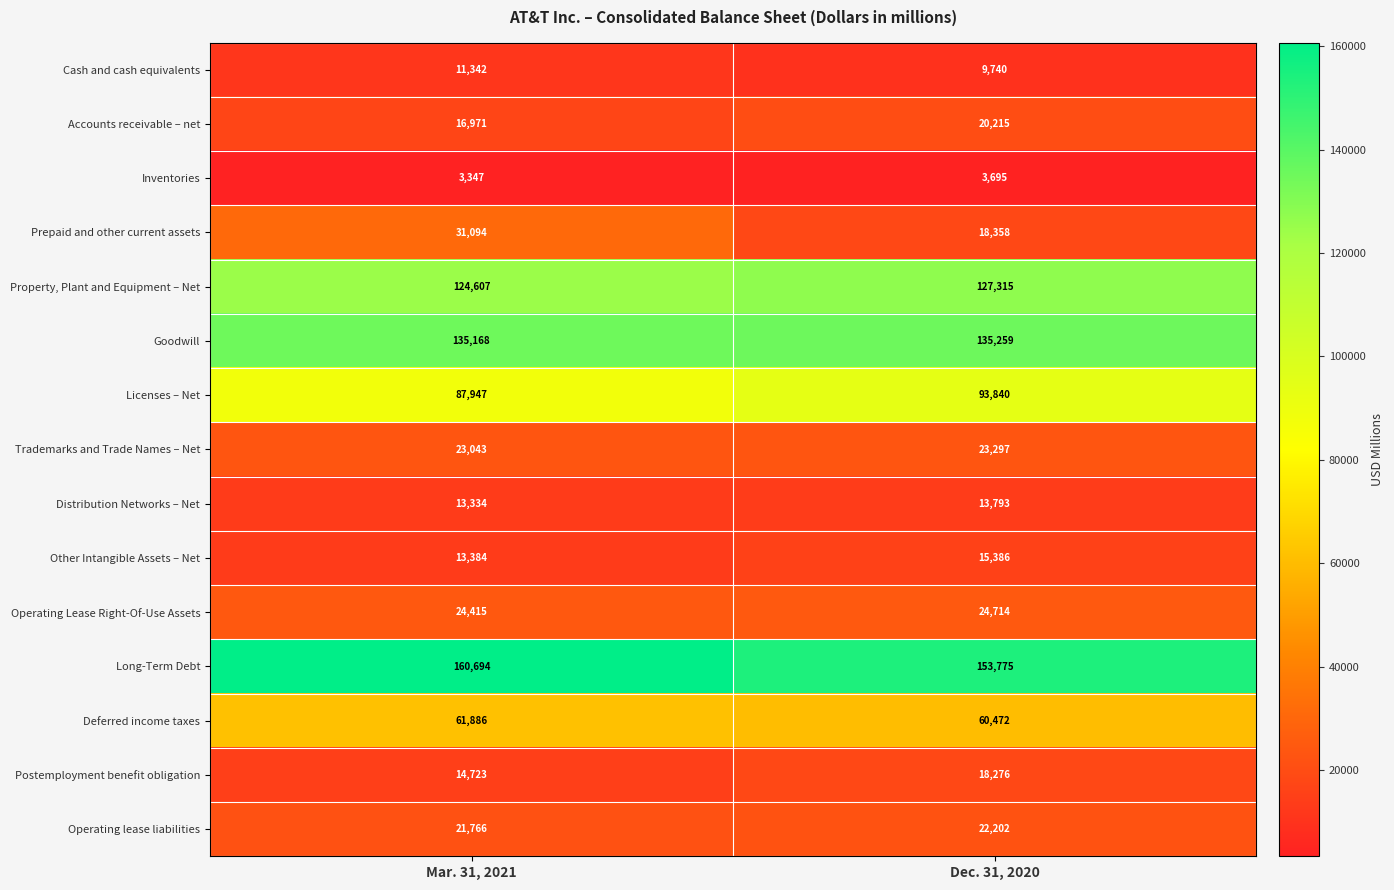

Which category has the highest value in the Deferred income taxes series?

Mar. 31, 2021